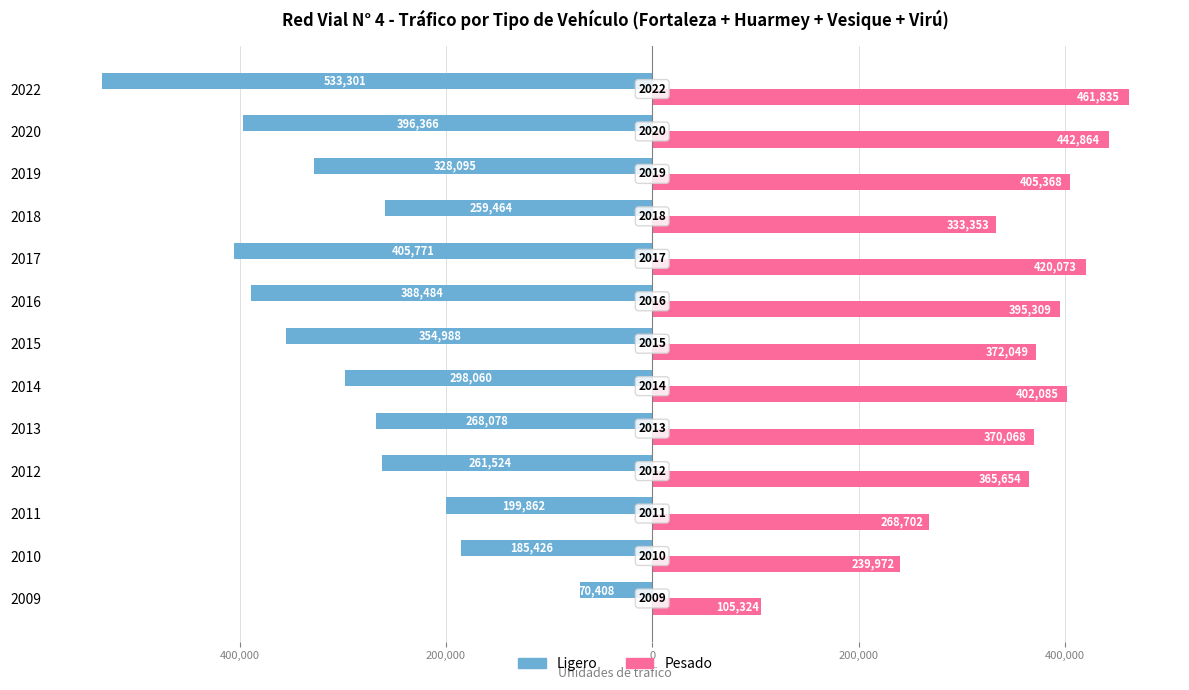

What are all the series names shown in the legend?

Ligero, Pesado